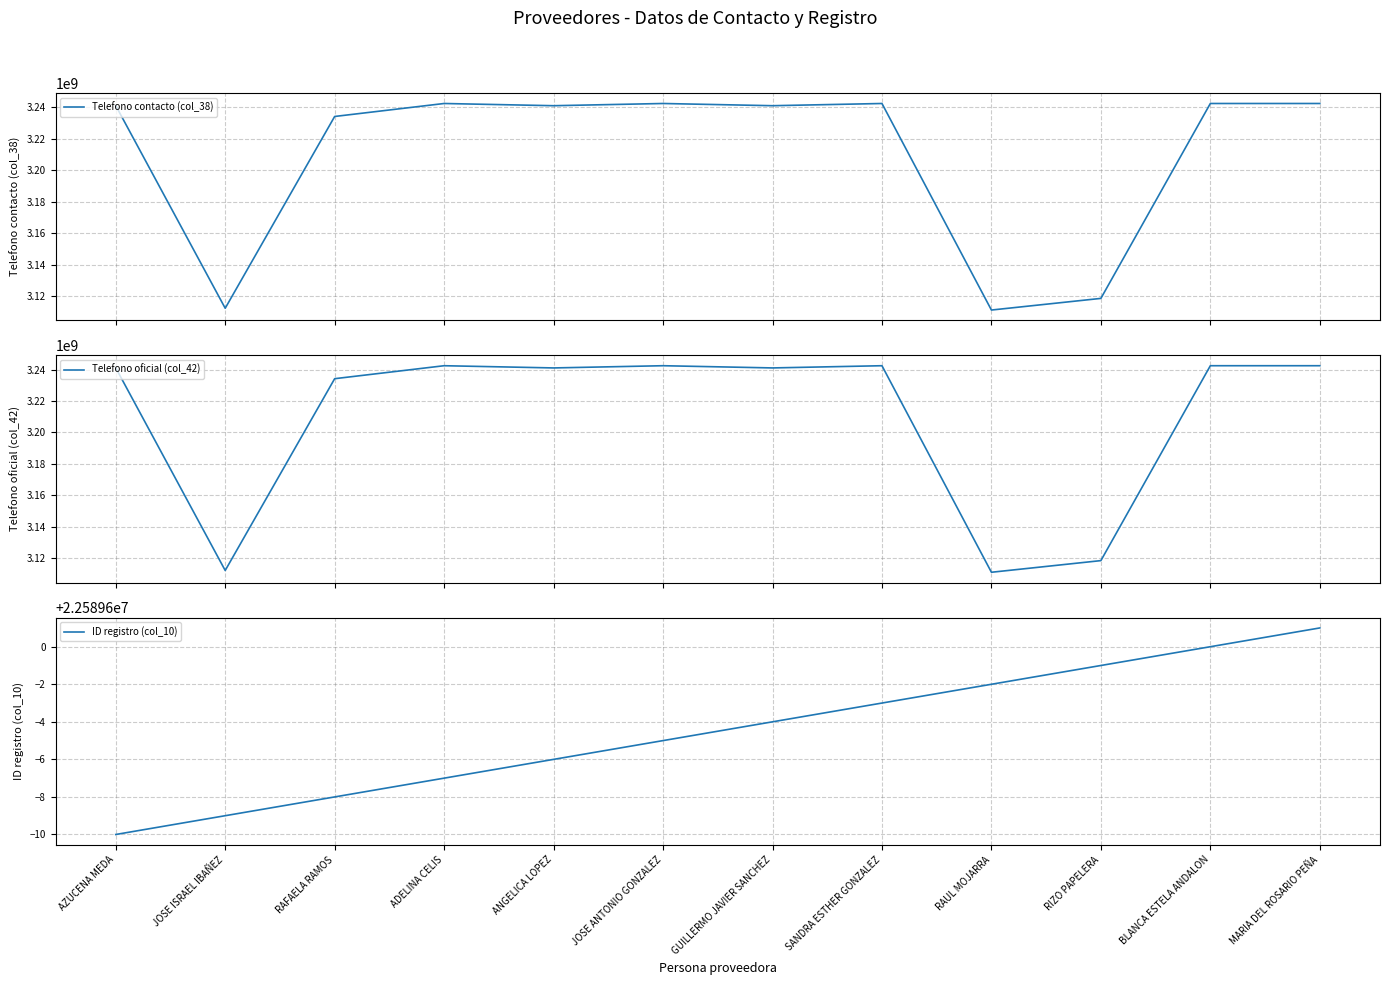

What is the sum of all Telefono oficial (col_42) values?

38511193158